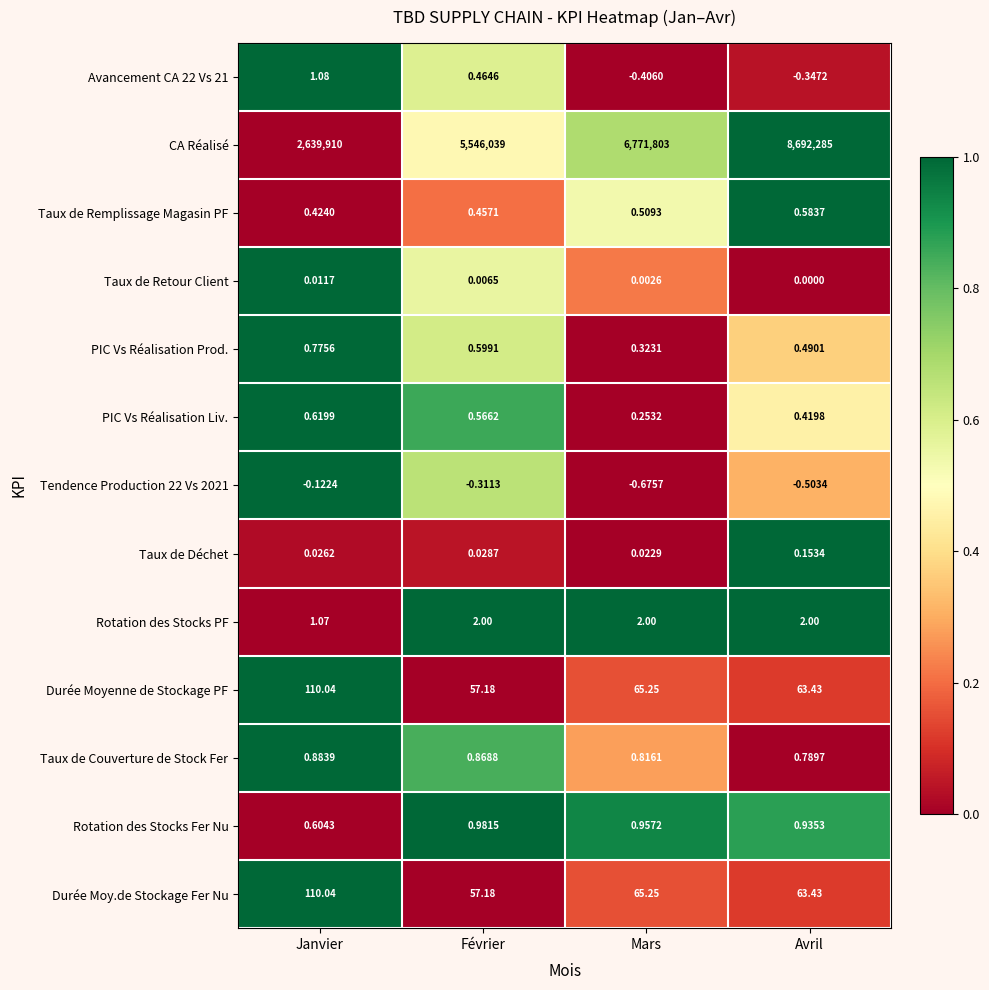

List the labels in order of Taux de Couverture de Stock Fer value, largest first.

Janvier, Février, Mars, Avril